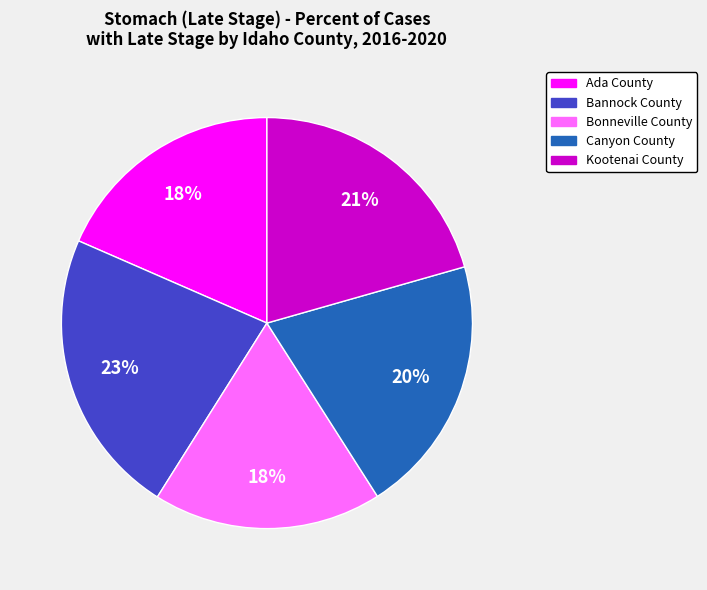

Which category has the biggest portion of the pie?

Bannock County